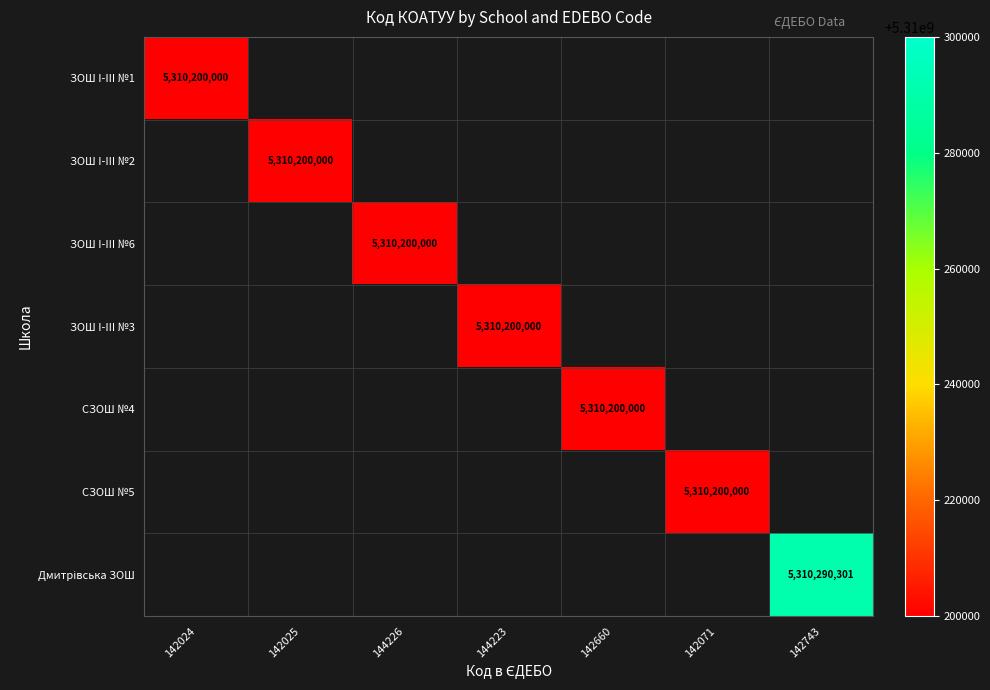

Between 144226 and 142025, which is larger?

142025